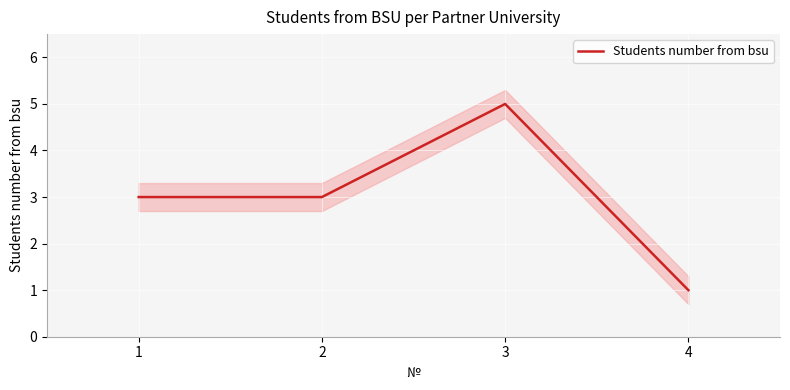

List the labels in order of value, largest first.

3, 1, 2, 4